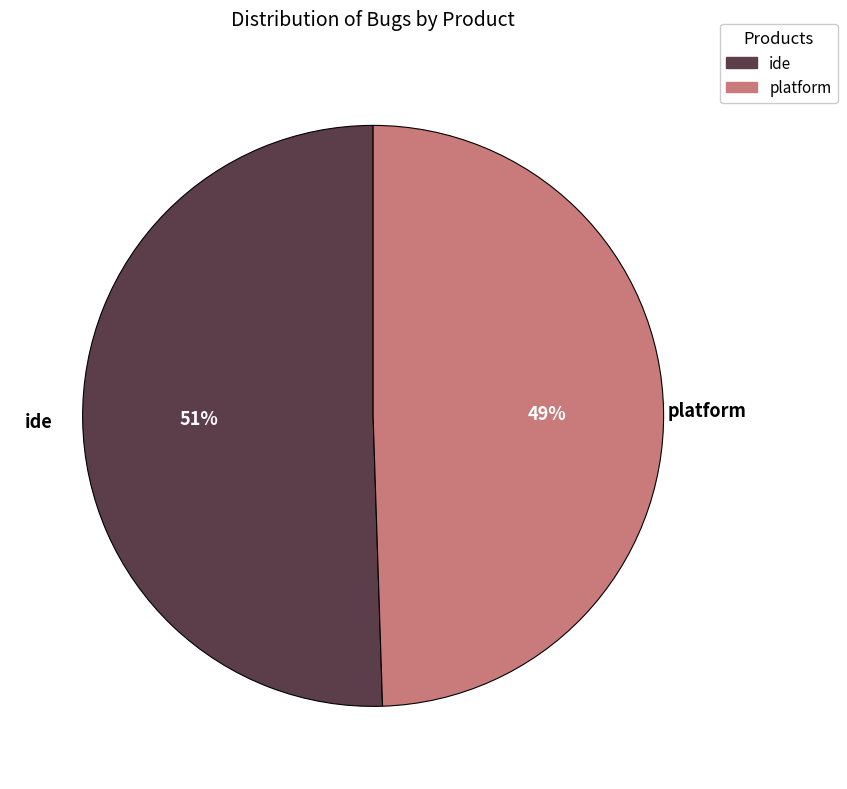

Between platform and ide, which is larger?

ide